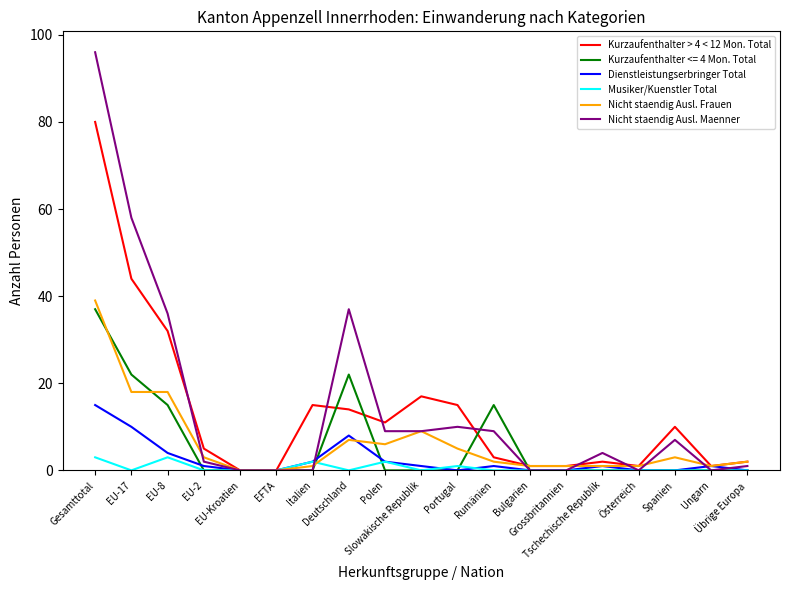

At which label is Nicht staendig Ausl. Maenner closest to 48?

EU-17